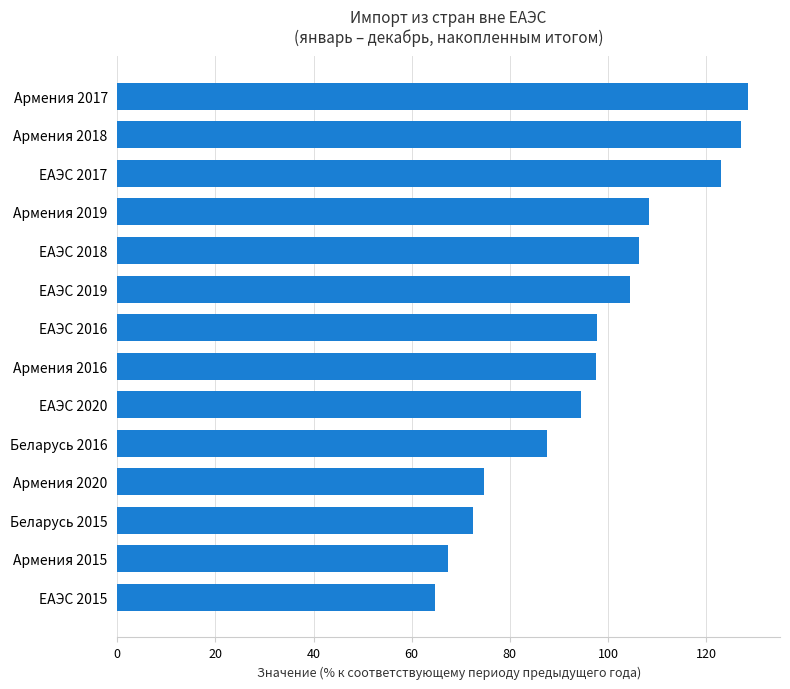

What position from the top is ЕАЭС 2018?

5